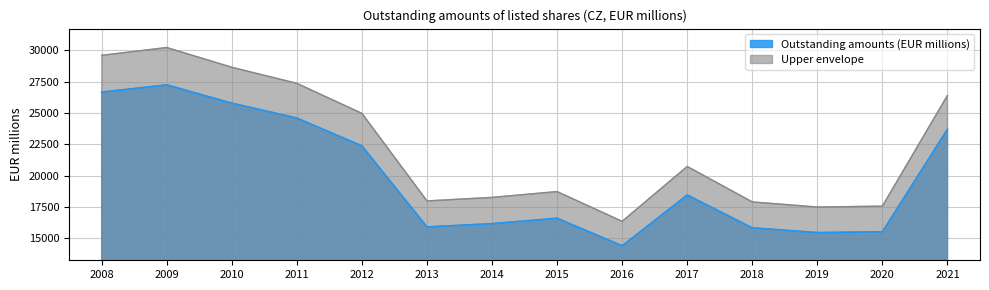

At which category does the chart reach its minimum across all series?

2016